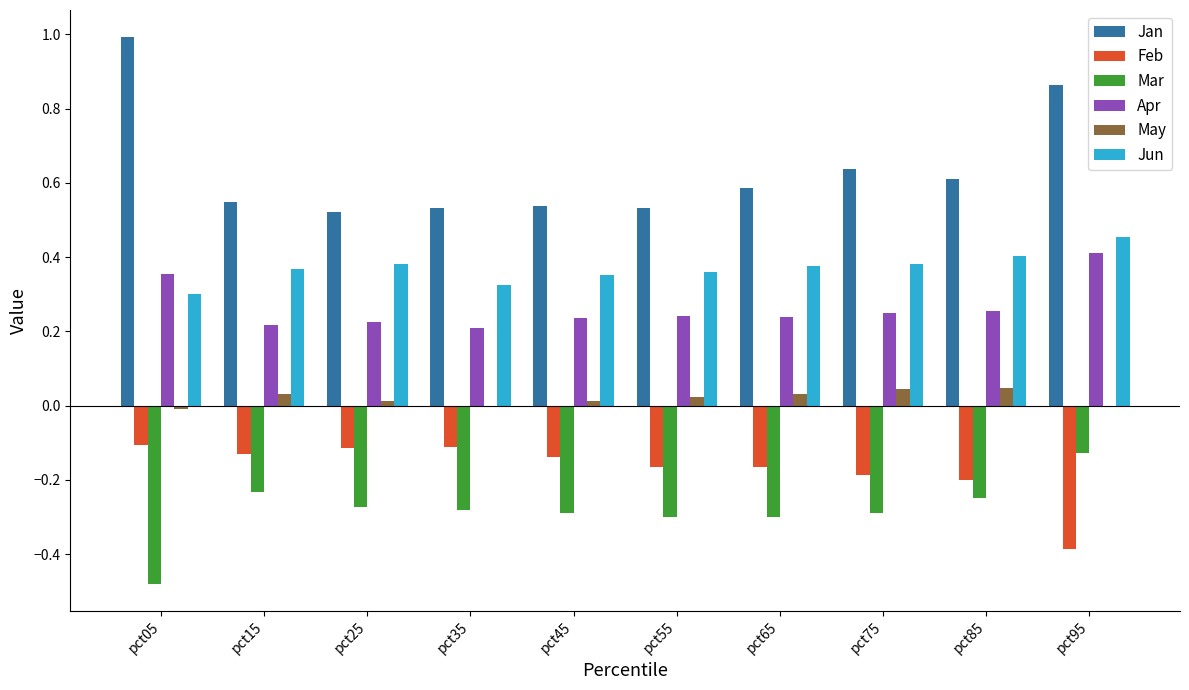

Is it true that Mar equals -0.3 at pct45?

True